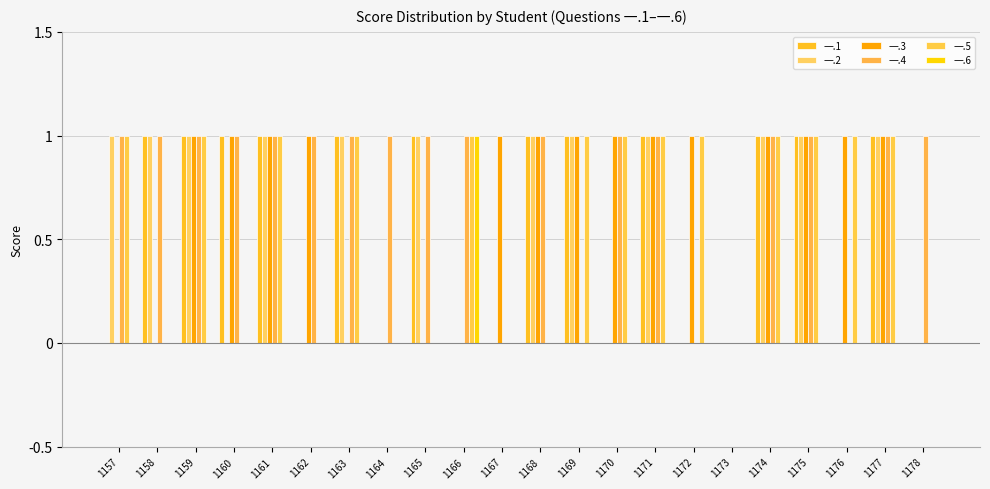

Where is 一.1 nearest to the value 0?

1157